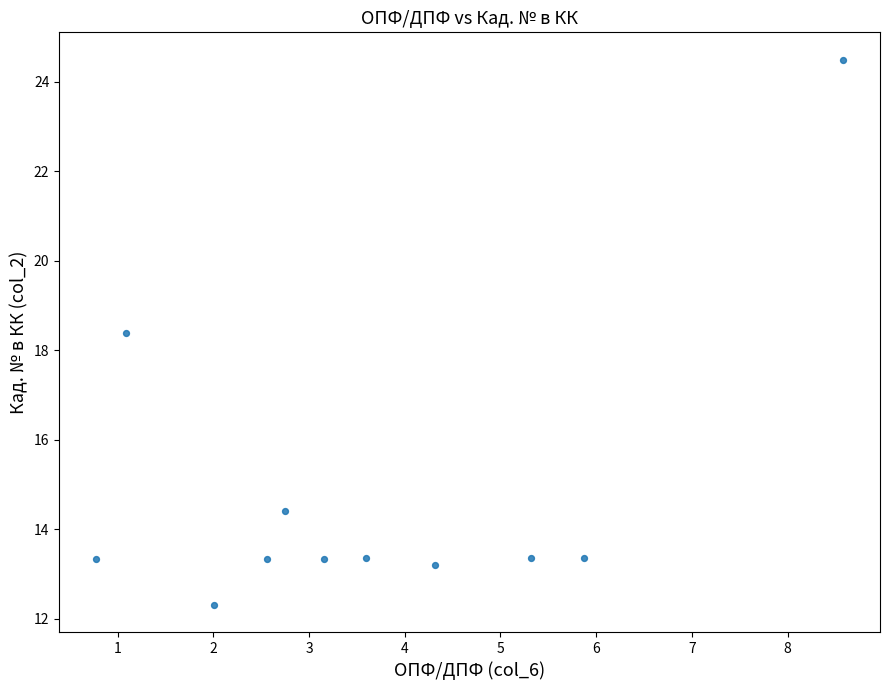

What is the average X value?

3.6